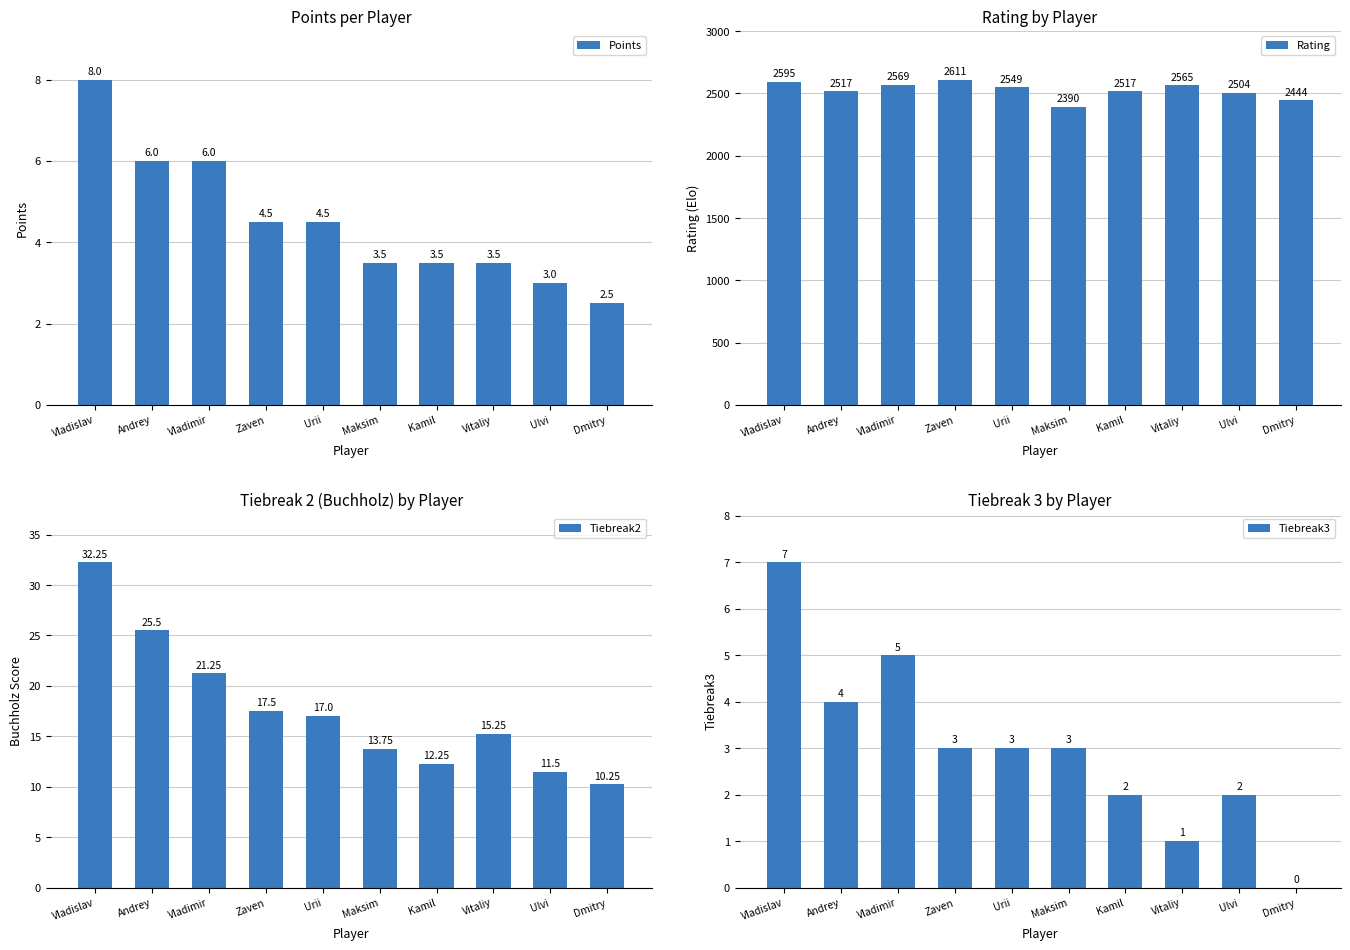

Which series has the largest total across all categories?

Rating